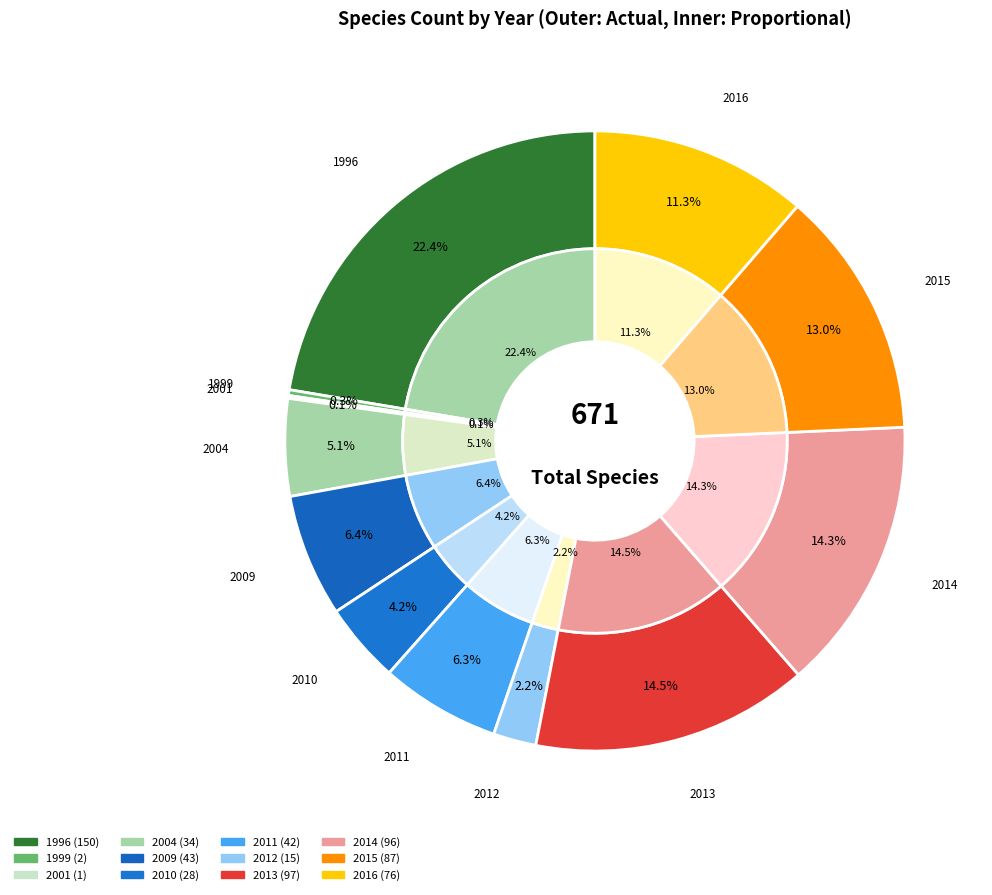

True or false: 2011 accounts for 13% of the total.

False